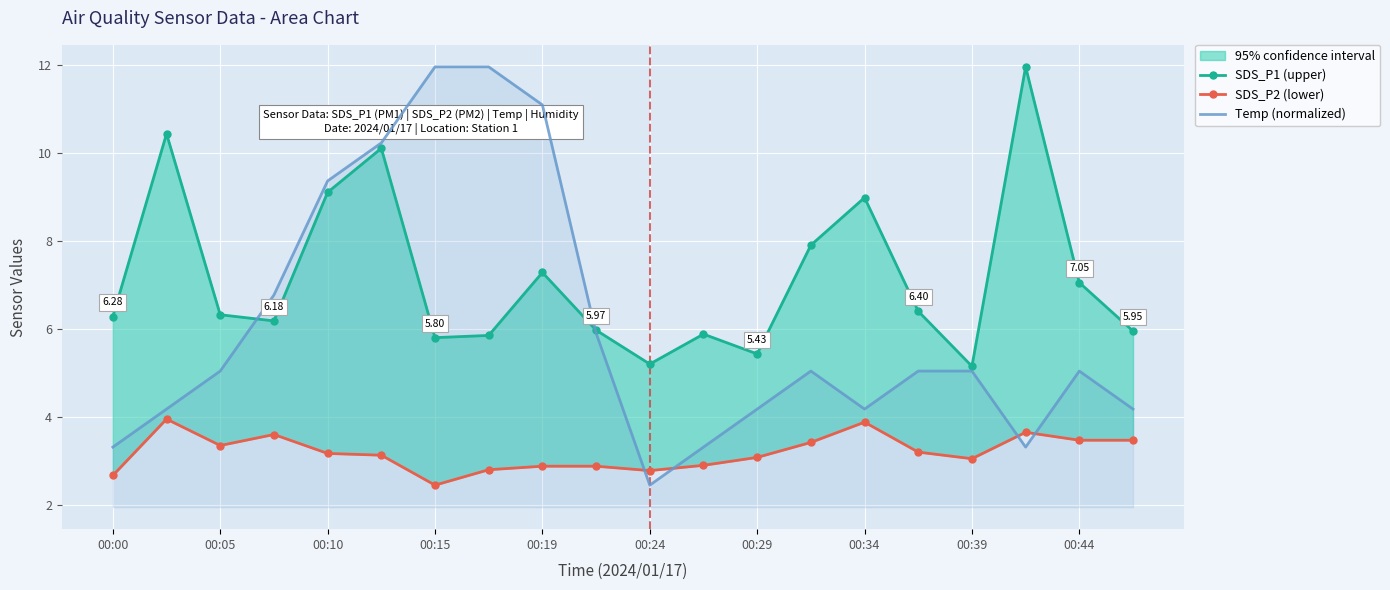

How many distinct data groups are displayed?

3